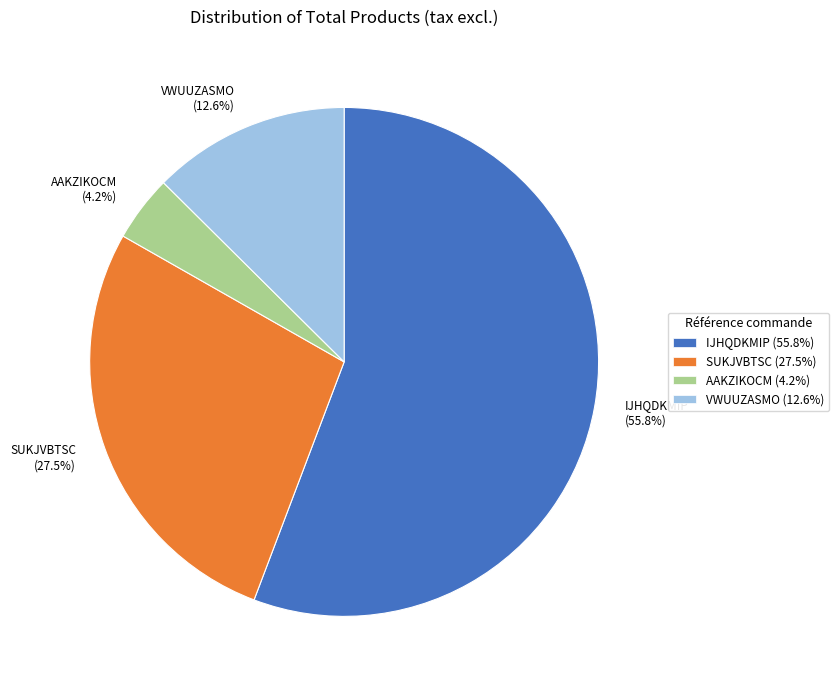

Is there any slice that represents more than half of the pie?

Yes